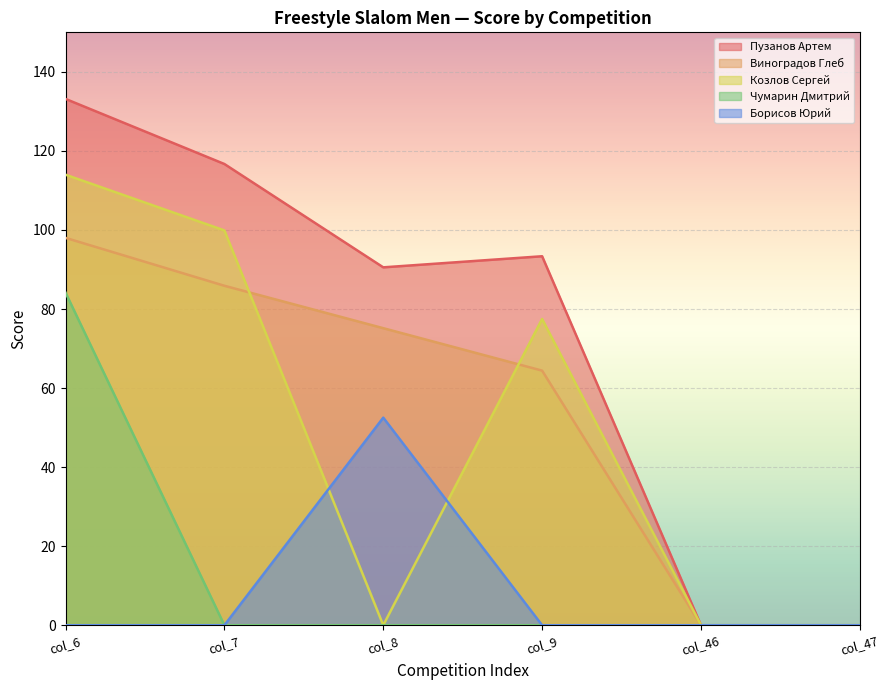

What is the sum of the Козлов Сергей values at col_6 and col_47?

114.0